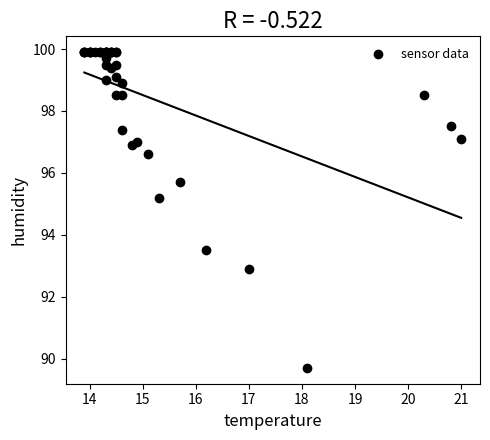

What Y value in the scatter plot is closest to 94?

93.5